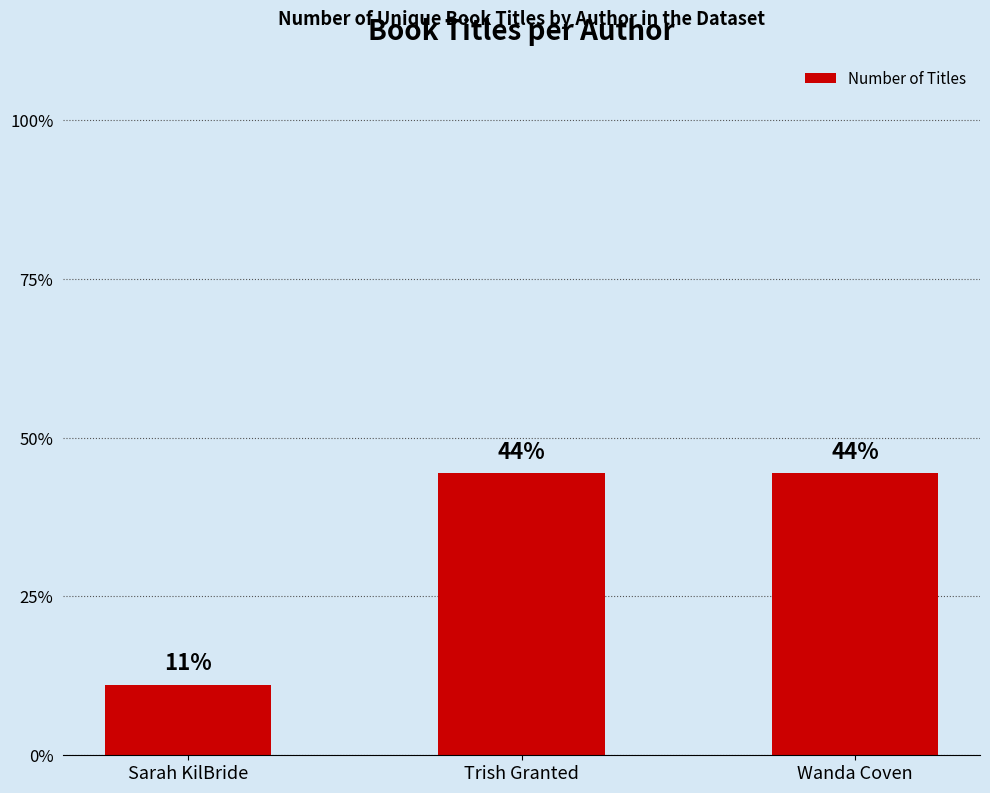

At which label is the value closest to 27?

Sarah KilBride